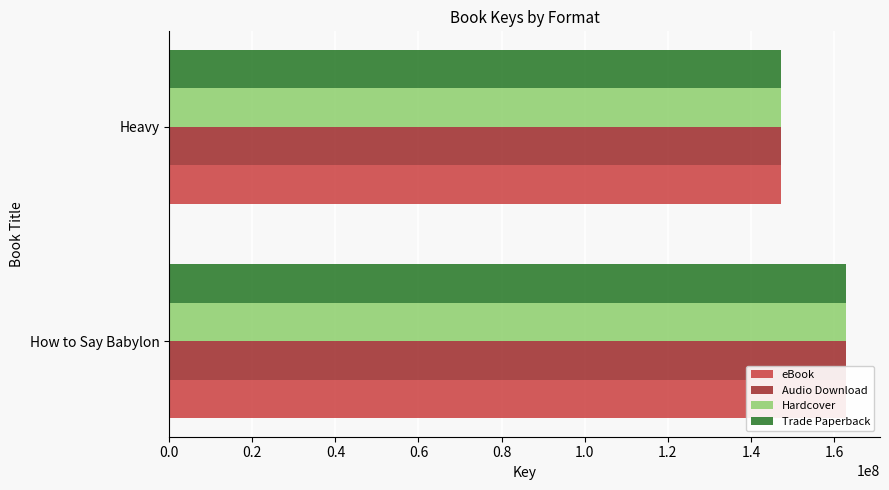

What is the minimum value shown in the chart?

147307966